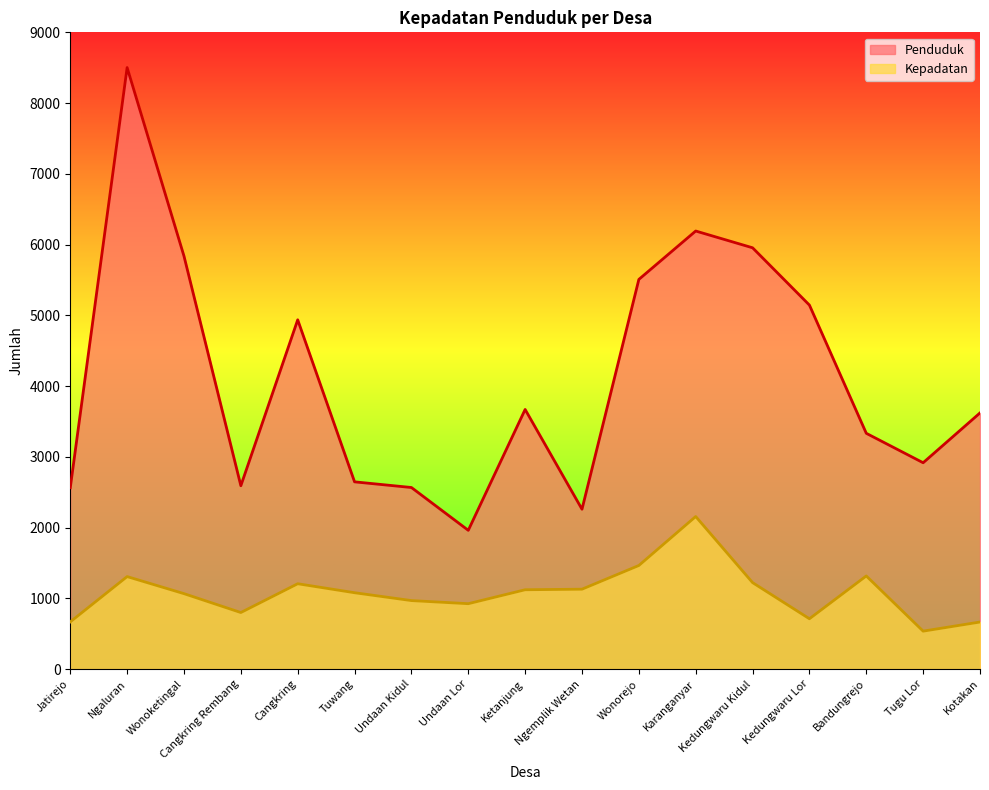

Which category has the highest value across all series?

Ngaluran